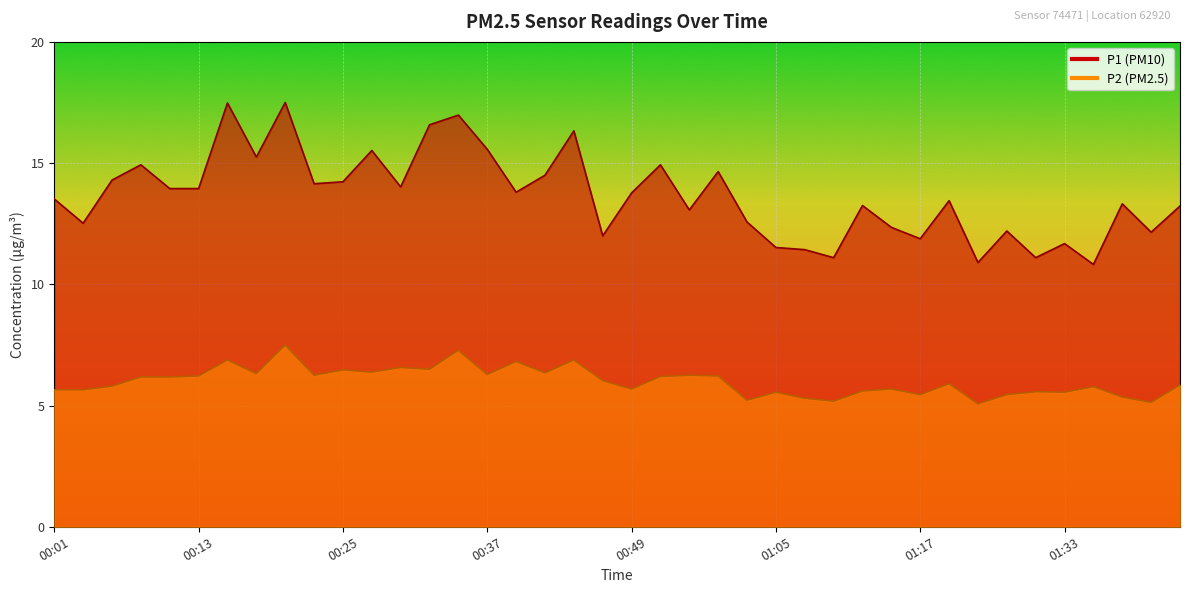

Reading left to right, what are all the values shown in this chart?

P1: 00:01=13.5	00:03=12.5	00:06=14.3	00:08=14.9	00:11=13.9	00:13=13.9	00:15=17.5	00:18=15.2	00:20=17.5	00:23=14.2	00:25=14.2	00:28=15.5	00:30=14.0	00:32=16.6	00:35=17.0	00:37=15.6	00:40=13.8	00:42=14.5	00:45=16.3	00:47=12.0	00:49=13.8	00:52=14.9	00:54=13.1	00:57=14.7	00:59=12.6	01:05=11.5	01:07=11.4	01:10=11.1	01:12=13.2	01:15=12.3	01:17=11.9	01:20=13.4	01:25=10.9	01:28=12.2	01:30=11.1	01:33=11.7	01:35=10.8	01:37=13.3	01:42=12.2	01:45=13.2
P2: 00:01=5.7	00:03=5.7	00:06=5.8	00:08=6.2	00:11=6.2	00:13=6.2	00:15=6.9	00:18=6.3	00:20=7.5	00:23=6.2	00:25=6.5	00:28=6.4	00:30=6.6	00:32=6.5	00:35=7.3	00:37=6.3	00:40=6.8	00:42=6.3	00:45=6.9	00:47=6.0	00:49=5.7	00:52=6.2	00:54=6.2	00:57=6.2	00:59=5.2	01:05=5.5	01:07=5.3	01:10=5.2	01:12=5.6	01:15=5.7	01:17=5.5	01:20=5.9	01:25=5.1	01:28=5.5	01:30=5.6	01:33=5.5	01:35=5.8	01:37=5.3	01:42=5.1	01:45=5.8